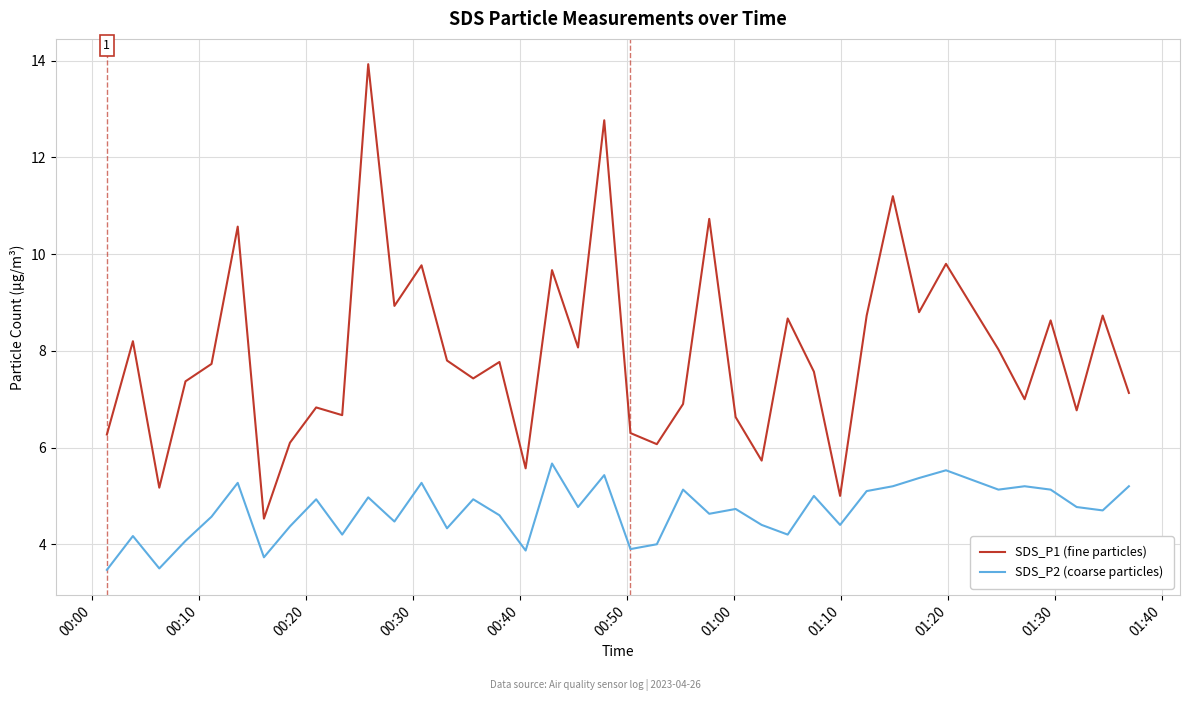

Which series has the largest range (max minus min)?

SDS_P1 (fine particles)